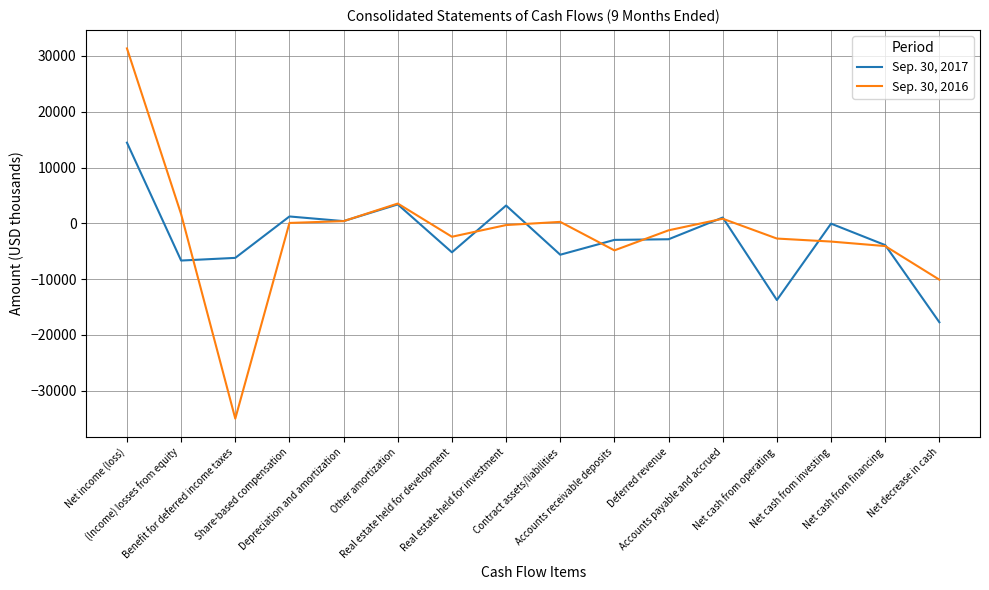

List the series in order of their peak value, lowest first.

Sep. 30, 2017, Sep. 30, 2016